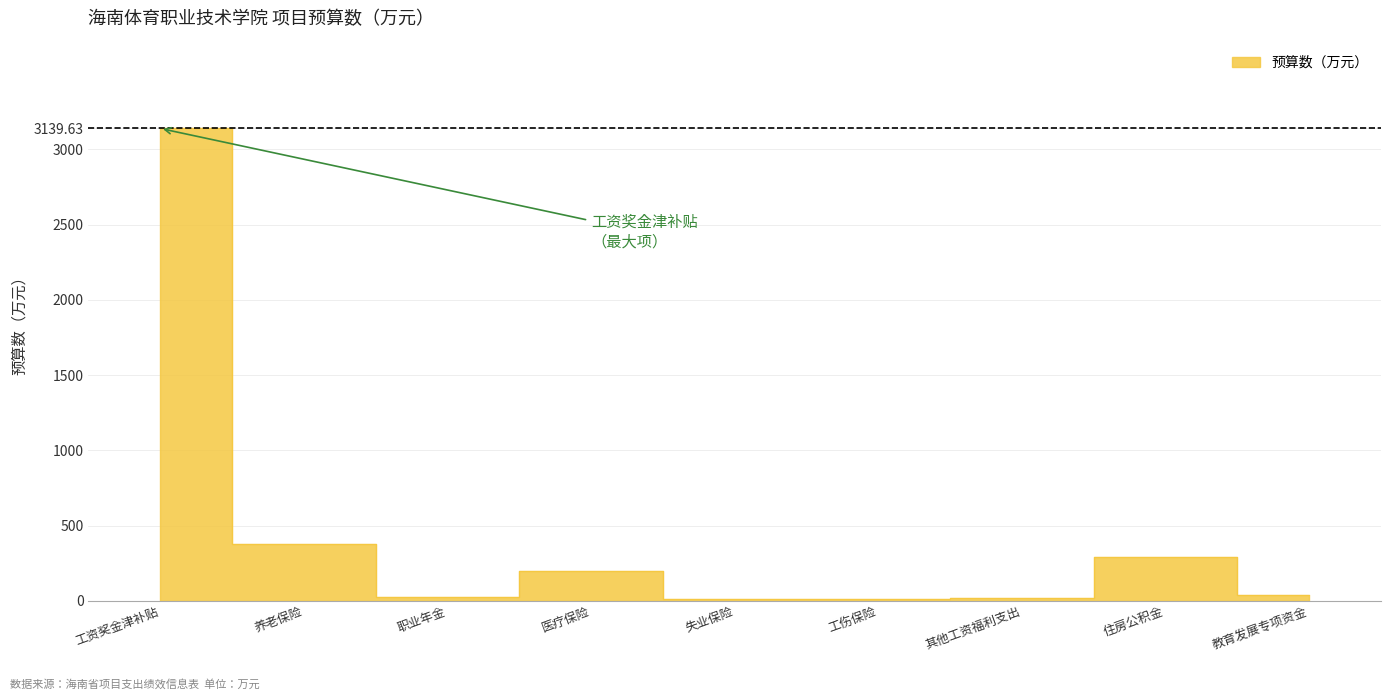

Rank the categories by value from highest to lowest.

工资奖金津补贴, 养老保险, 住房公积金, 医疗保险, 教育发展专项资金, 职业年金, 其他工资福利支出, 失业保险, 工伤保险